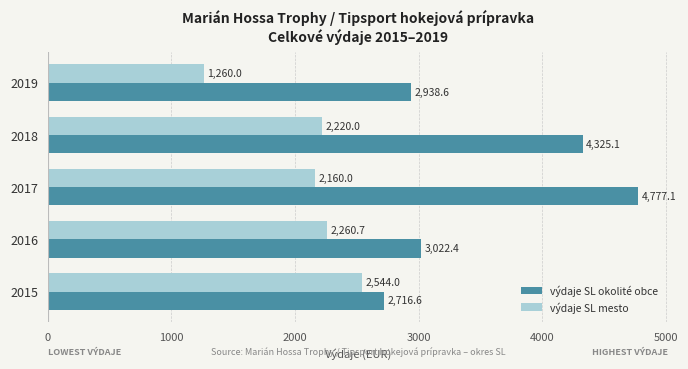

Which category has the lowest value across all series?

2019